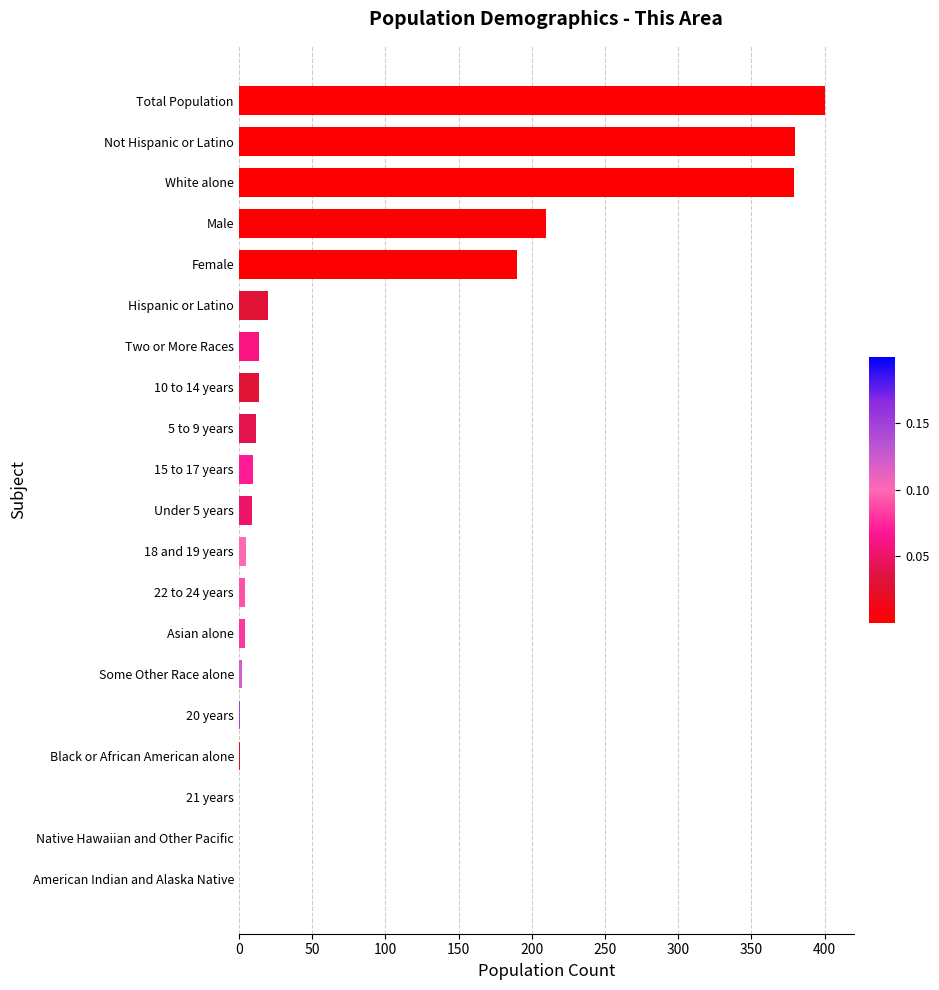

Is it true that the value at Native Hawaiian and Other Pacific is -216?

False